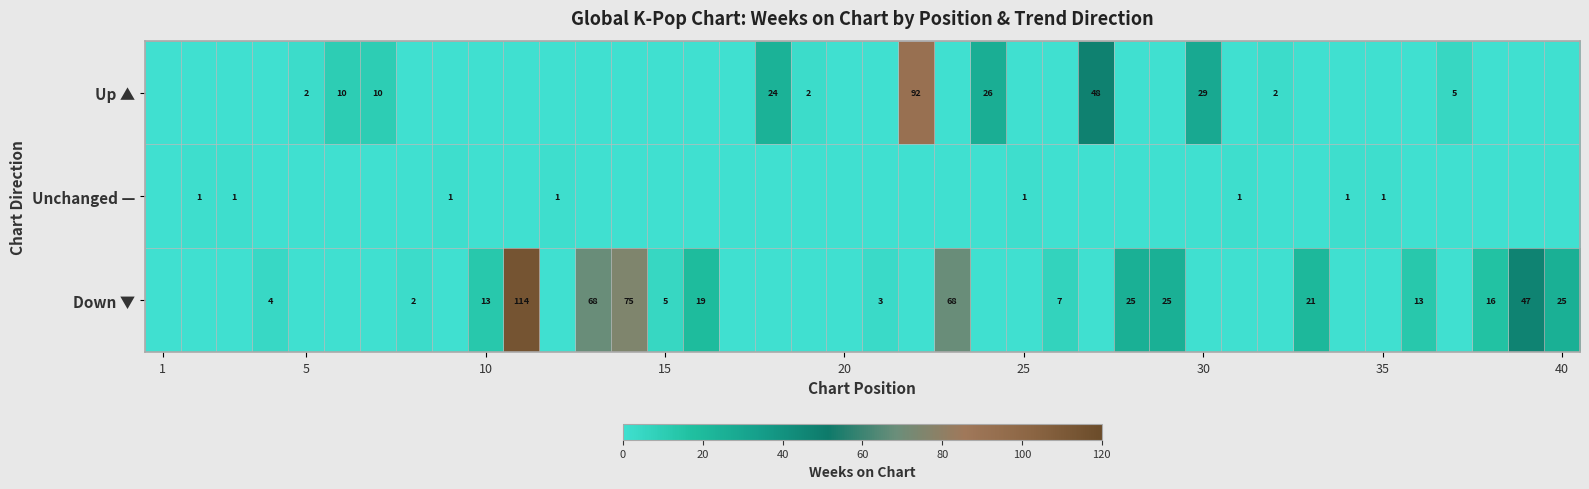

Rank the series by their maximum value, from lowest to highest.

Unchanged —, Up ▲, Down ▼